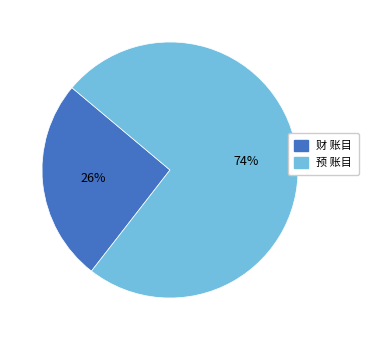

Is there any slice that represents more than half of the pie?

Yes